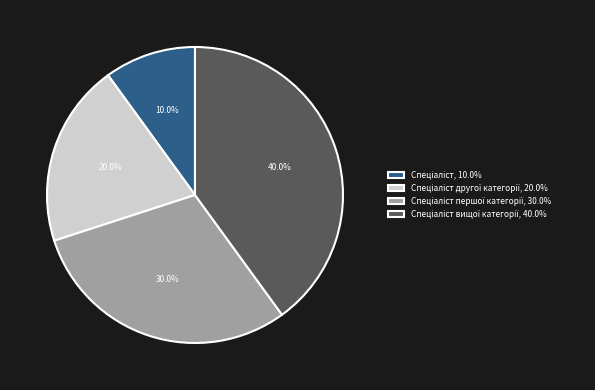

To the nearest percent, what is the difference between the largest and smallest slice percentages?

30%